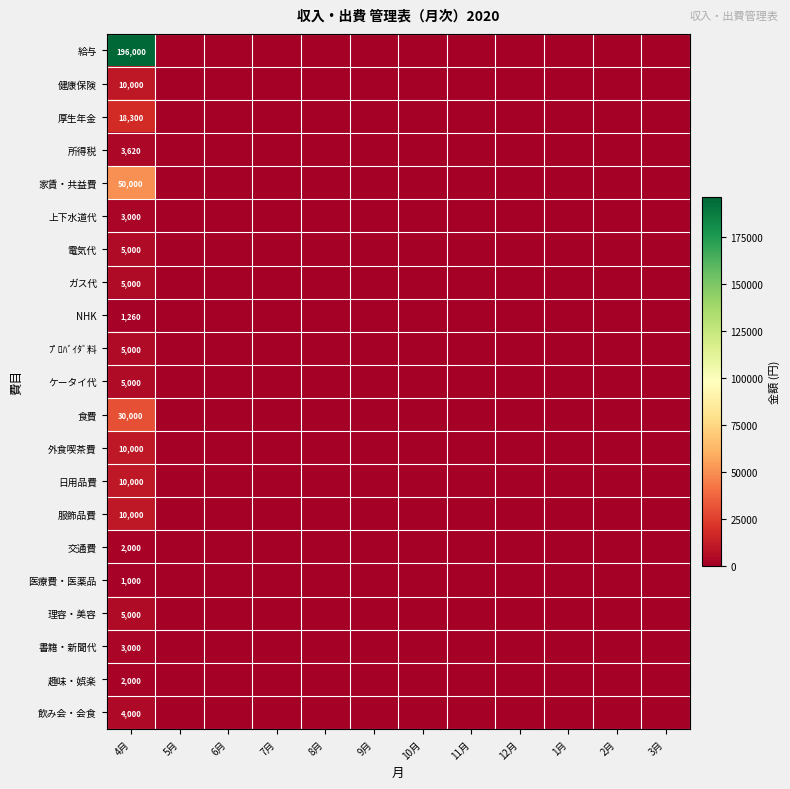

Which series changed the most between 4月 and 7月?

給与